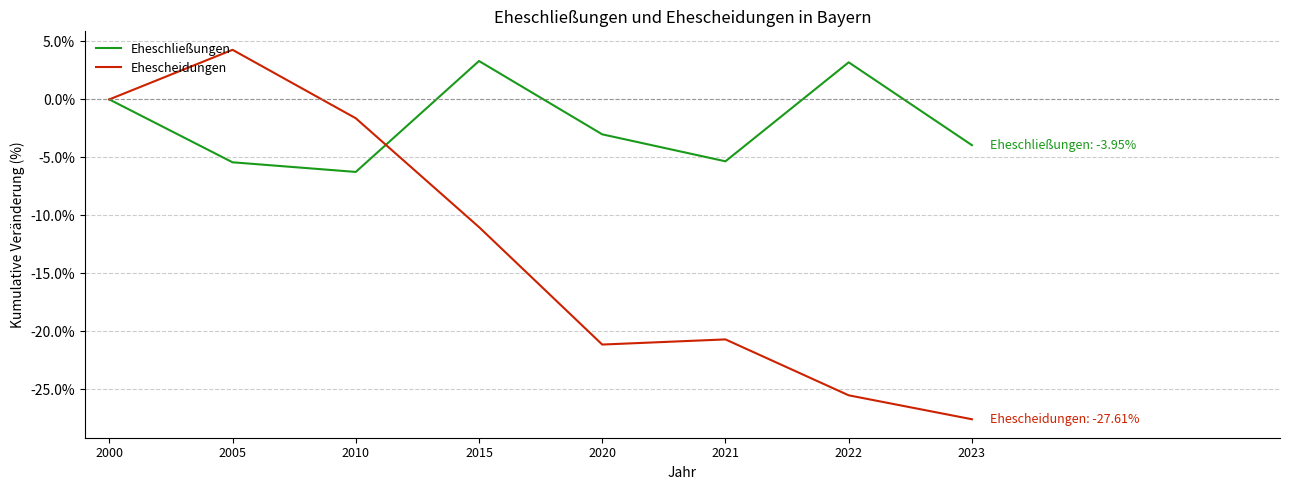

What is the minimum value shown in the chart?

-27.6